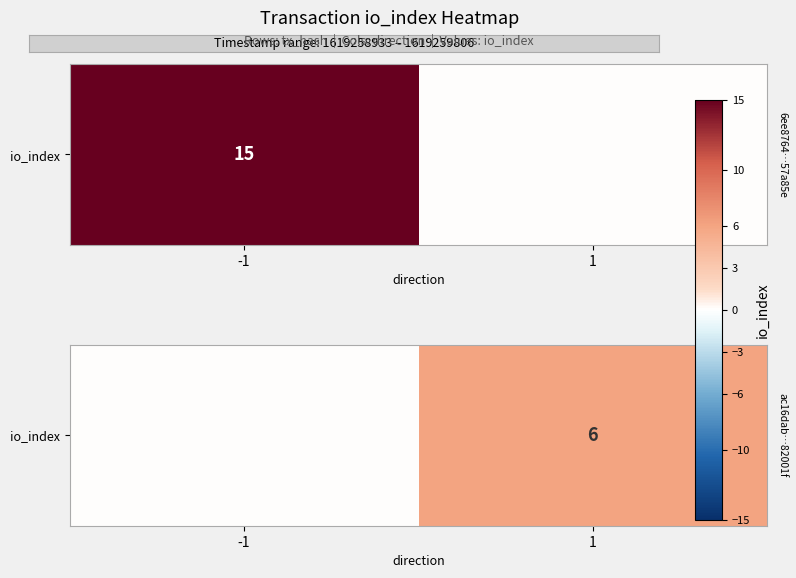

How many positive values are there?

1